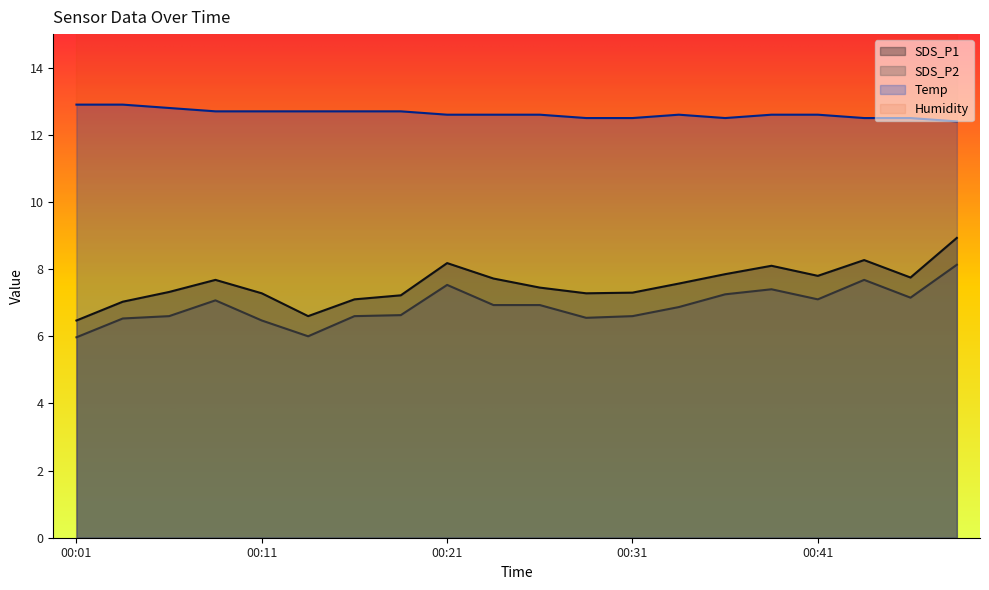

Reading right to left, what are all the values shown in this chart?

SDS_P1: 8.9	7.8	8.3	7.8	8.1	7.8	7.6	7.3	7.3	7.5	7.7	8.2	7.2	7.1	6.6	7.3	7.7	7.3	7.0	6.5
SDS_P2: 8.1	7.2	7.7	7.1	7.4	7.2	6.9	6.6	6.5	6.9	6.9	7.5	6.6	6.6	6.0	6.5	7.1	6.6	6.5	6.0
Temp: 12.4	12.5	12.5	12.6	12.6	12.5	12.6	12.5	12.5	12.6	12.6	12.6	12.7	12.7	12.7	12.7	12.7	12.8	12.9	12.9